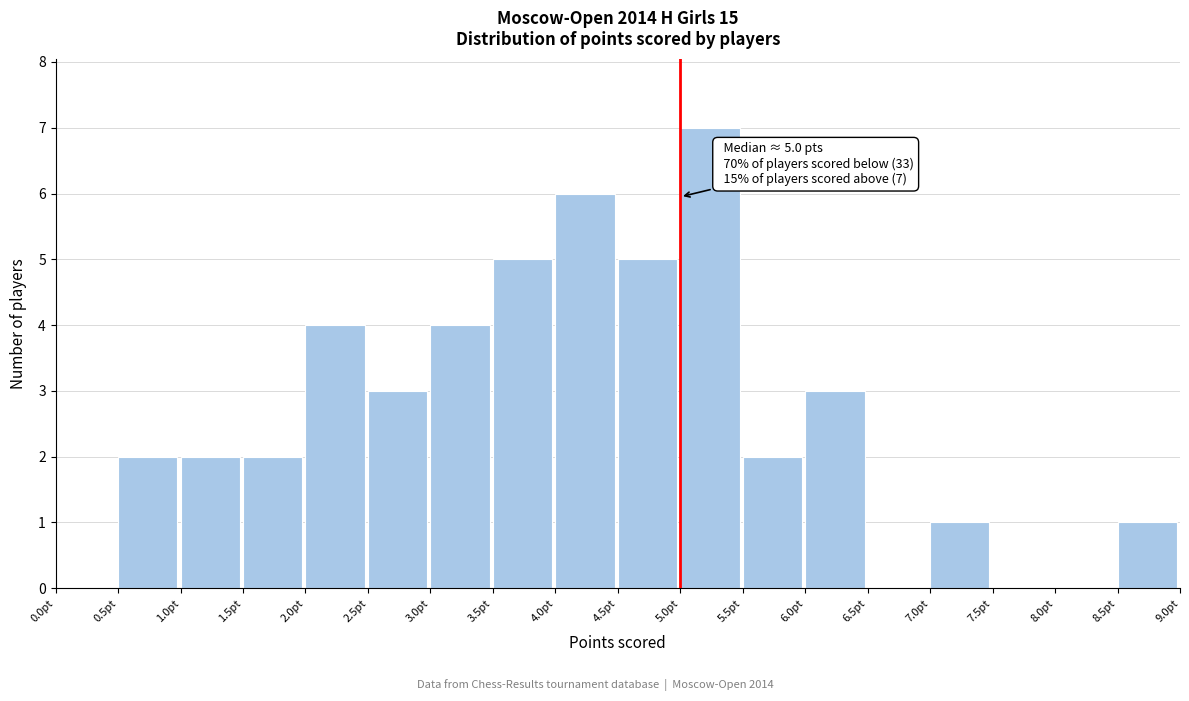

Which range on the x-axis has the tallest bar?

5.0 to 5.5